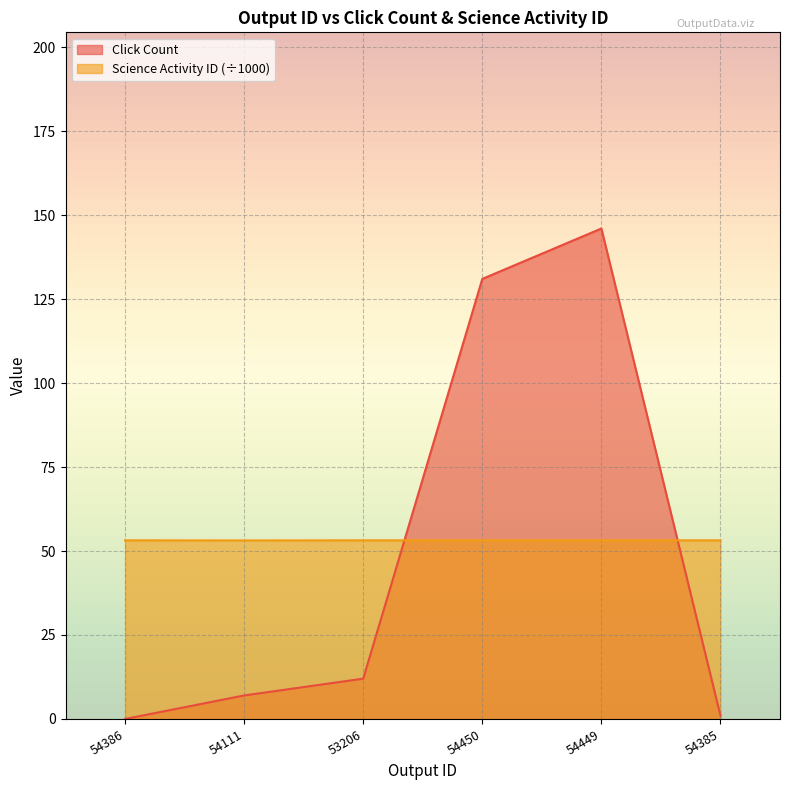

Between which two adjacent categories do Science Activity ID and Click Count first intersect?

53206 and 54450